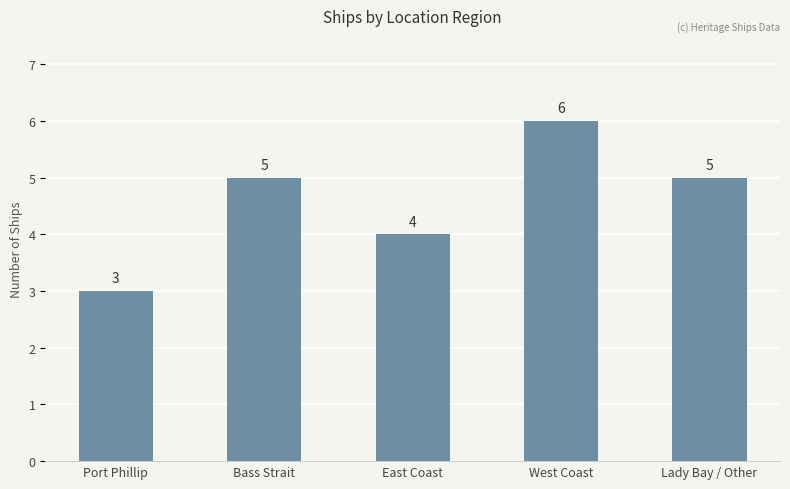

Which category has the highest value across all series?

West Coast